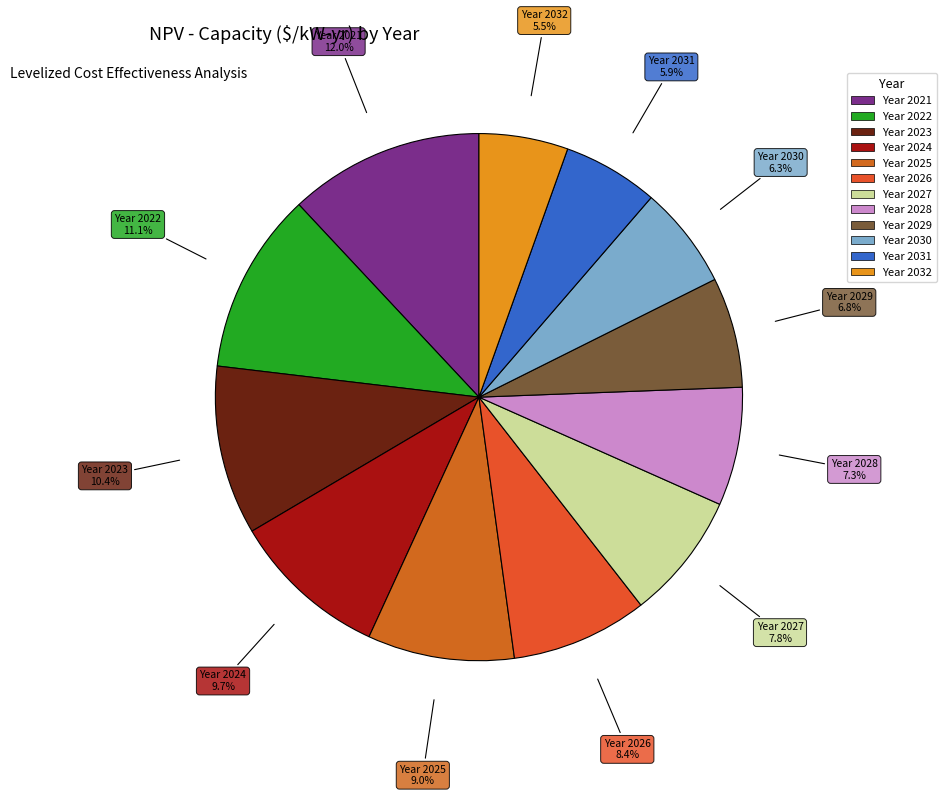

To the nearest percent, what is the average slice percentage?

8%